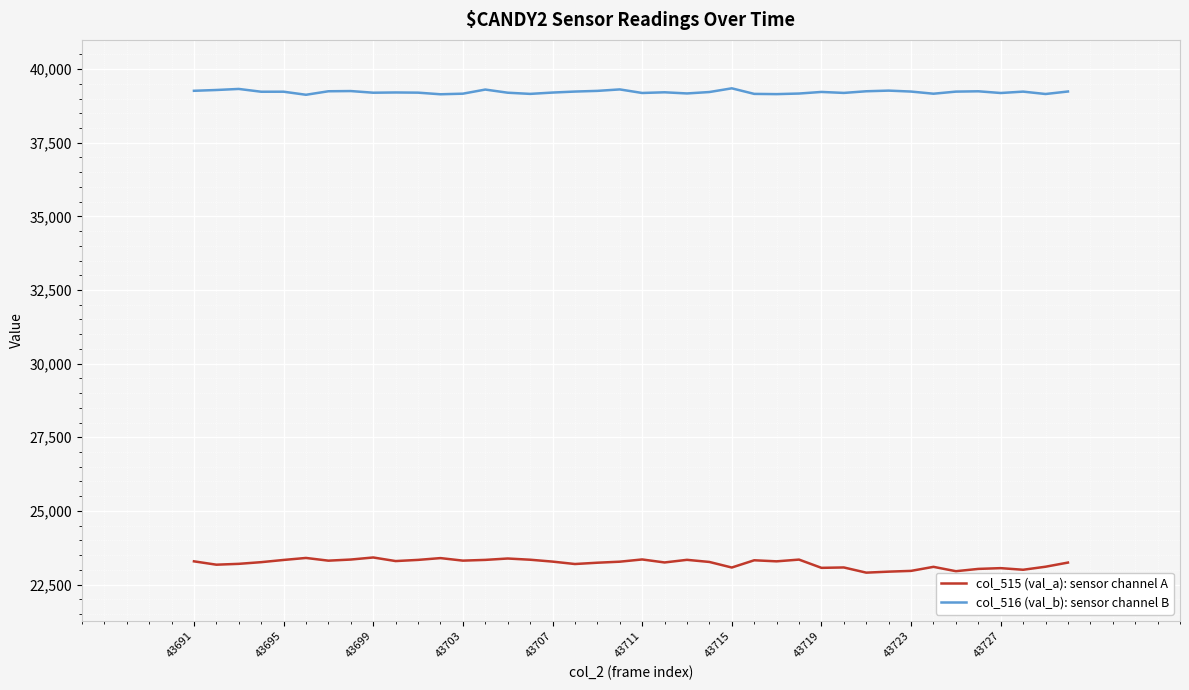

List the series in order of their overall mean, lowest first.

col_515 (val_a): sensor channel A, col_516 (val_b): sensor channel B